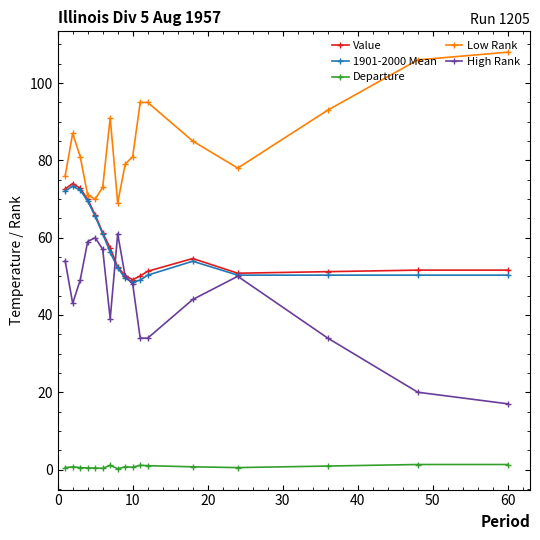

True or false: Low Rank has more than 1 interior local peaks.

True